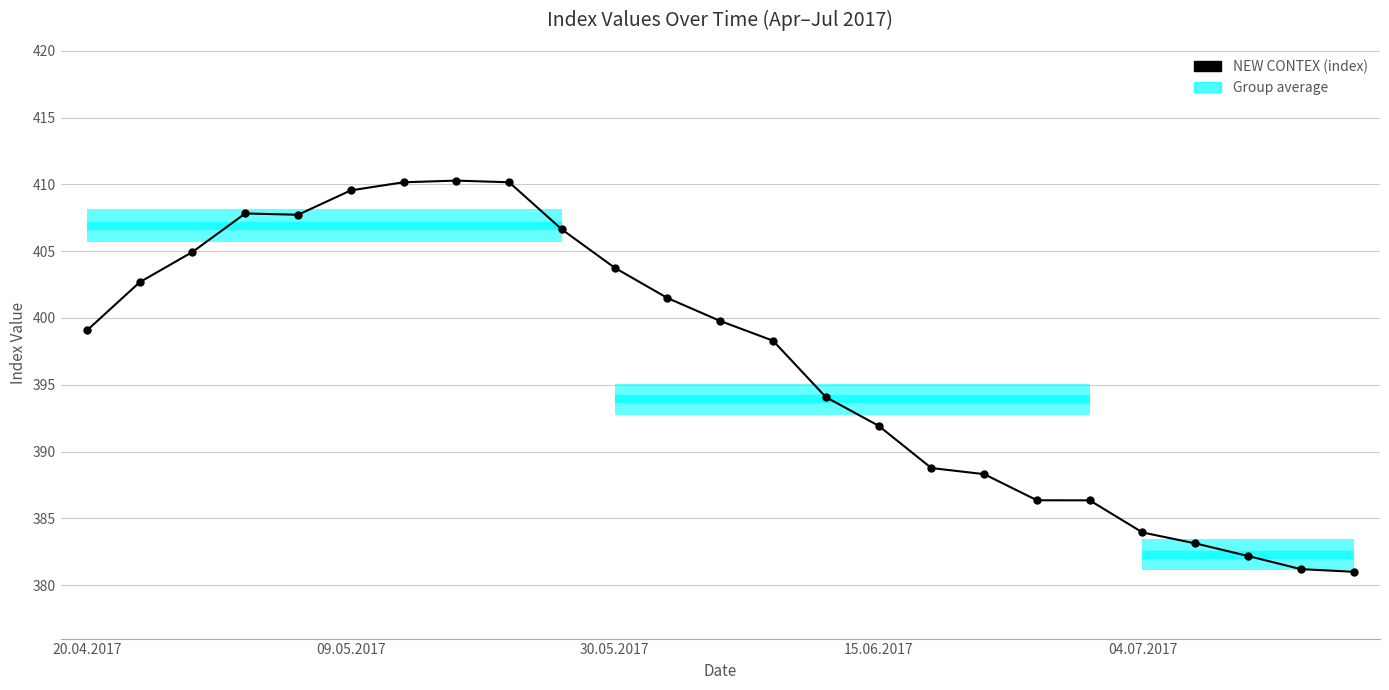

At which label does the data first exceed 399?

20.04.2017